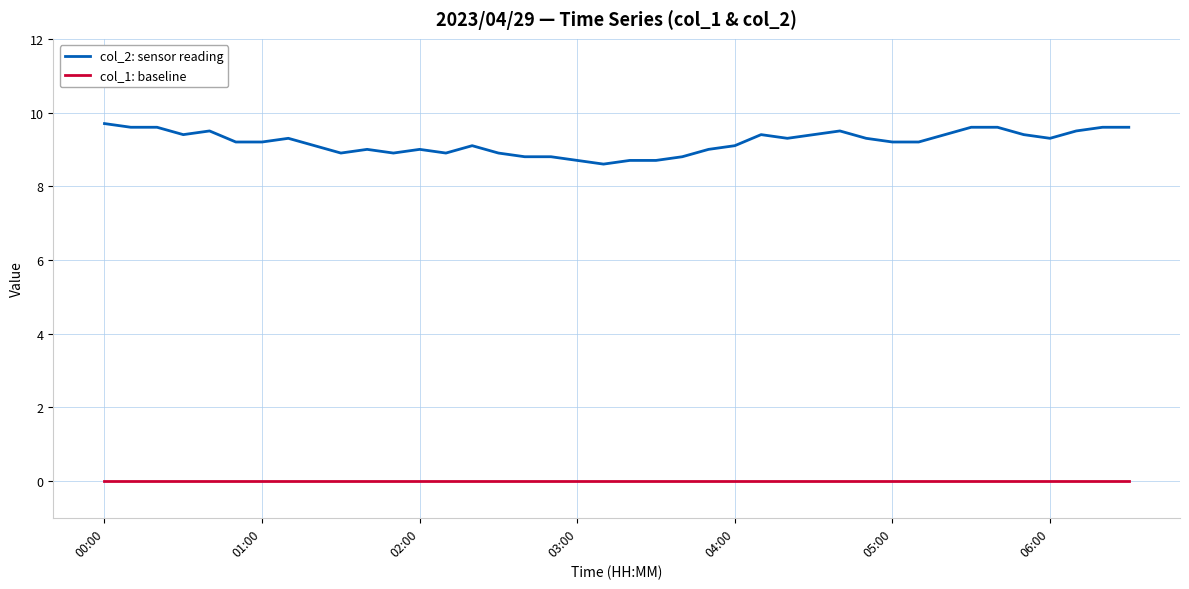

Which series has the widest spread of values?

col_2: sensor reading